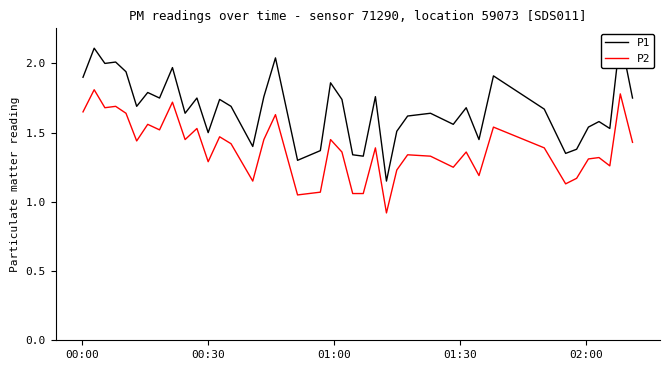

True or false: P2 and P1 intersect in this chart.

False